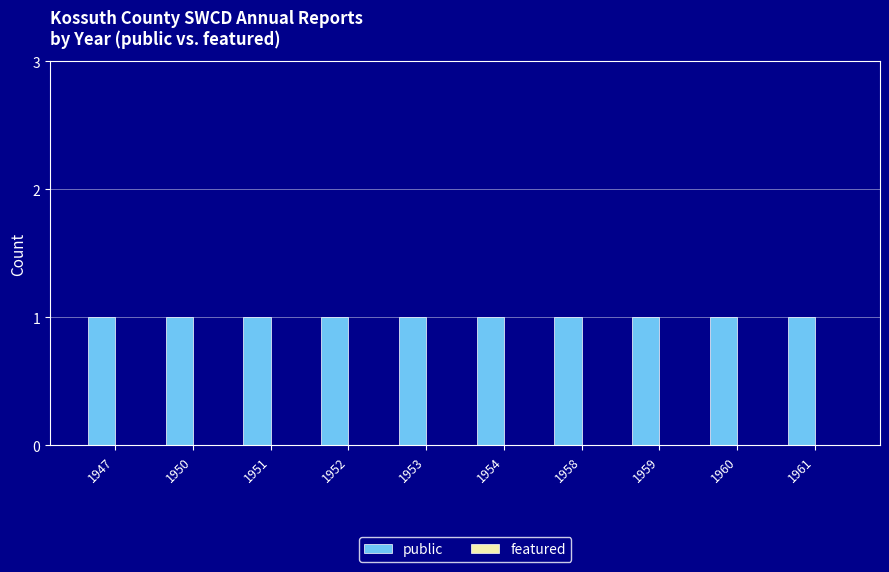

How many series are shown in this chart?

2